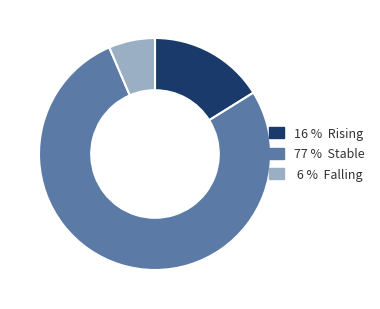

Is there any slice that represents more than half of the pie?

Yes